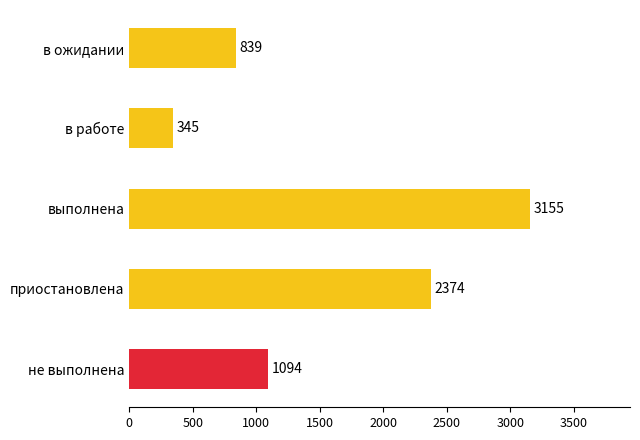

The value at не выполнена is 1094. True or false?

True